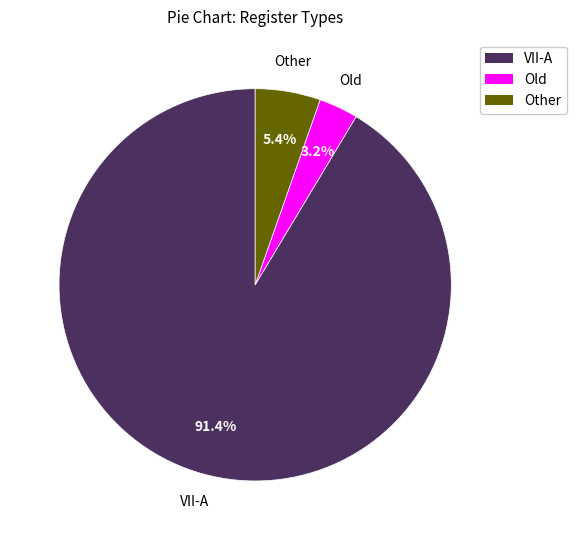

To the nearest percent, what is the difference between the Other and VII-A slice percentages?

86%